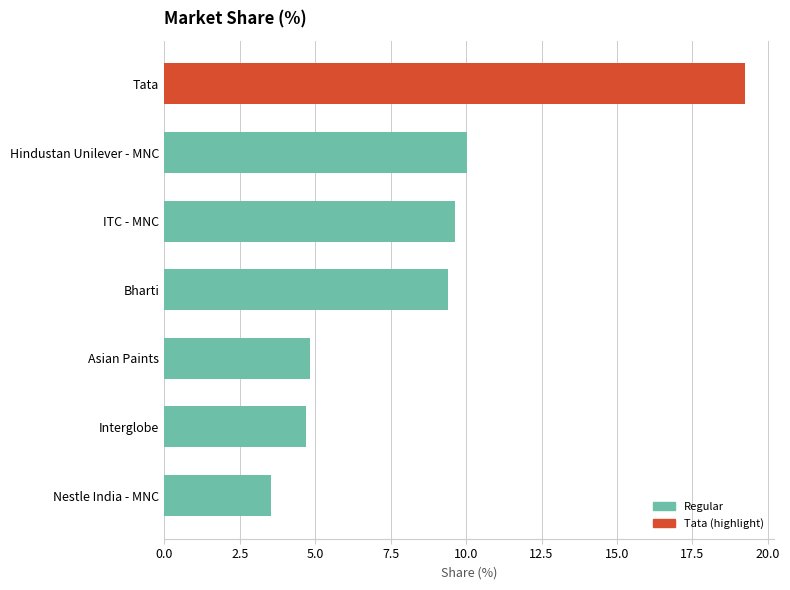

What is the difference between the second highest and second lowest values?

5.3